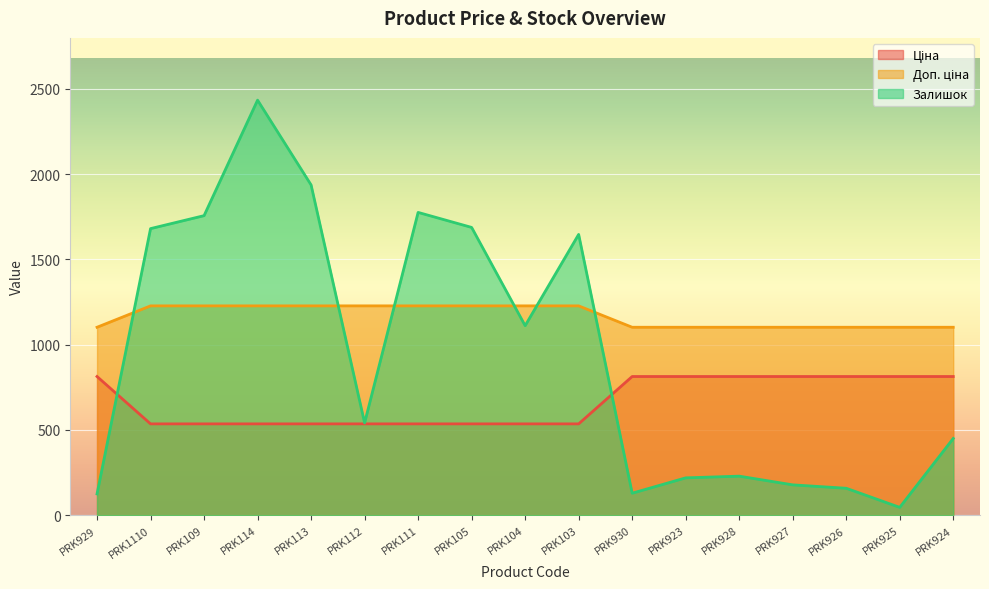

Which series changed the most between PRK1110 and PRK114?

Залишок